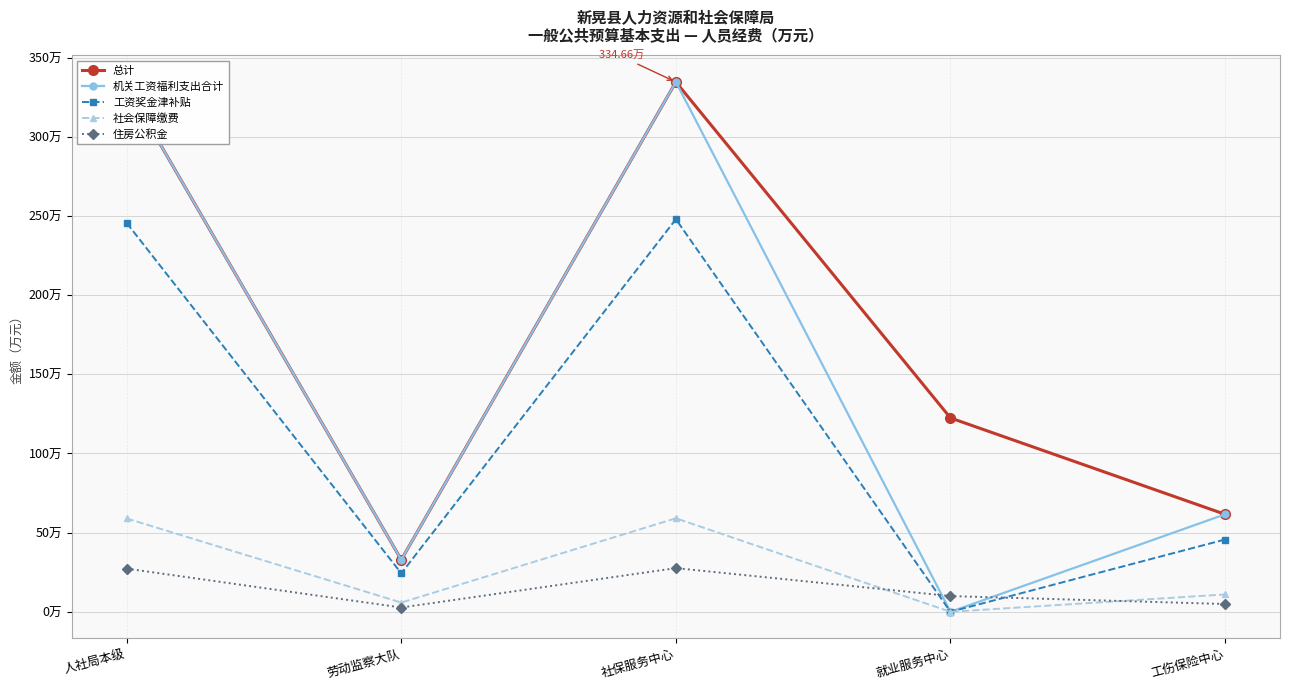

Where is 工资奖金津补贴 nearest to the value 123?

工伤保险中心